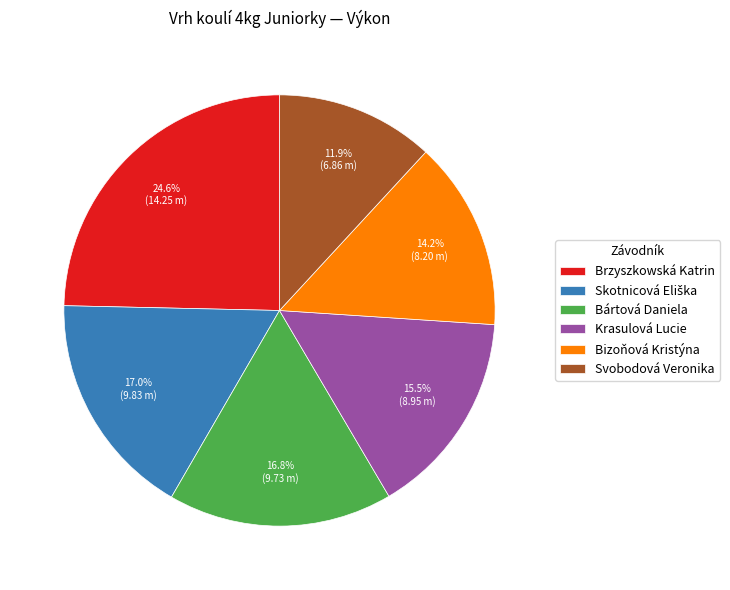

Does Brzyszkowská Katrin represent more than half of the total?

No